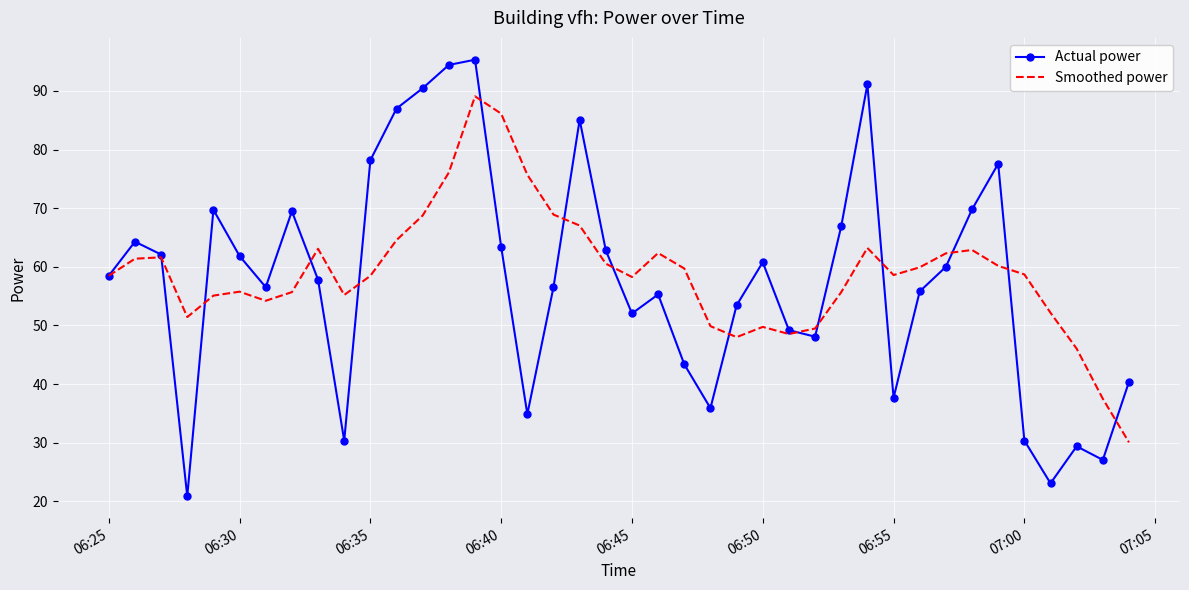

What are all the series names shown in the legend?

Actual power, Smoothed power